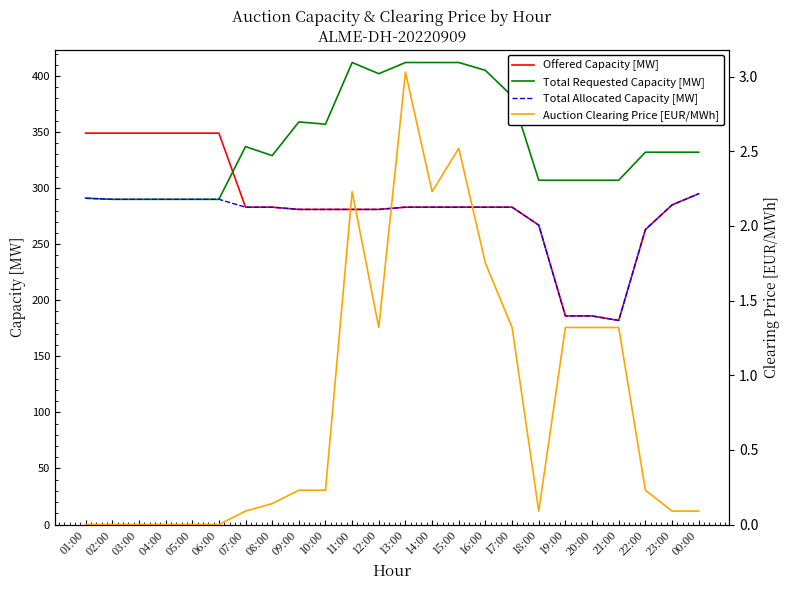

What is the average value of the Offered Capacity [MW] series?

286